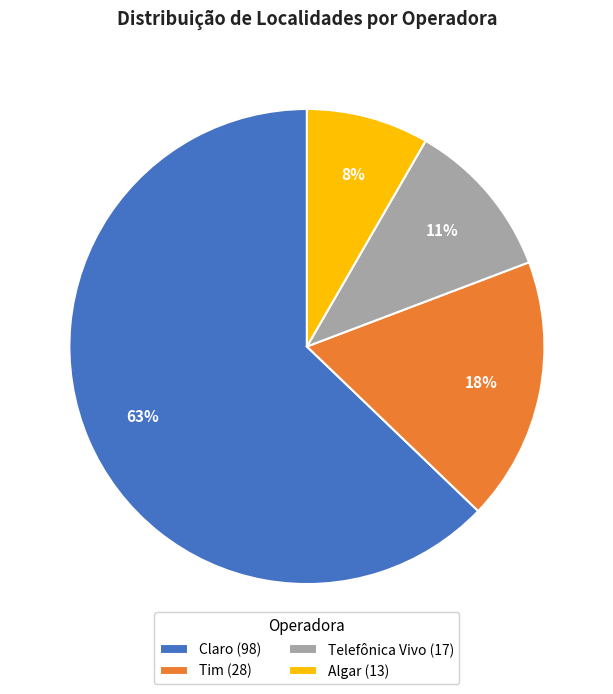

Between Claro and Tim, which is larger?

Claro